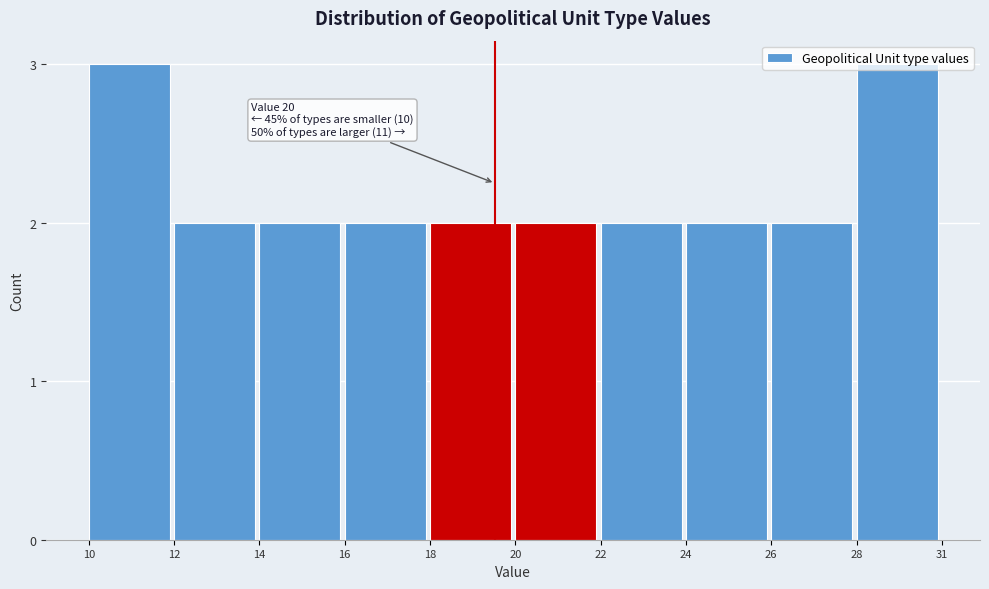

The chart shows a value of 2 at 22. True or false?

True